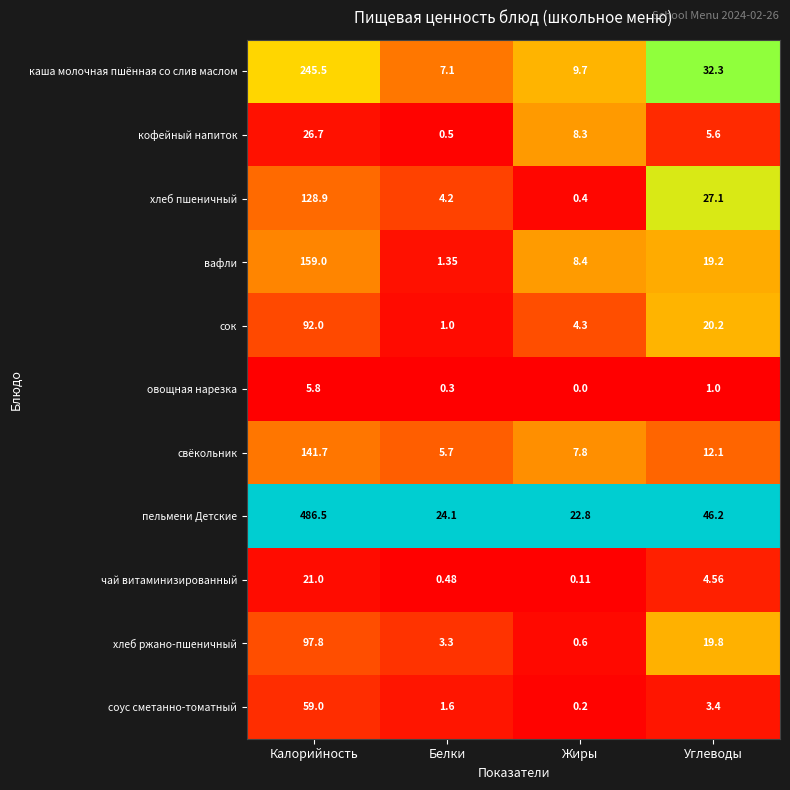

Rank the categories by чай витаминизированный value from highest to lowest.

Калорийность, Углеводы, Белки, Жиры